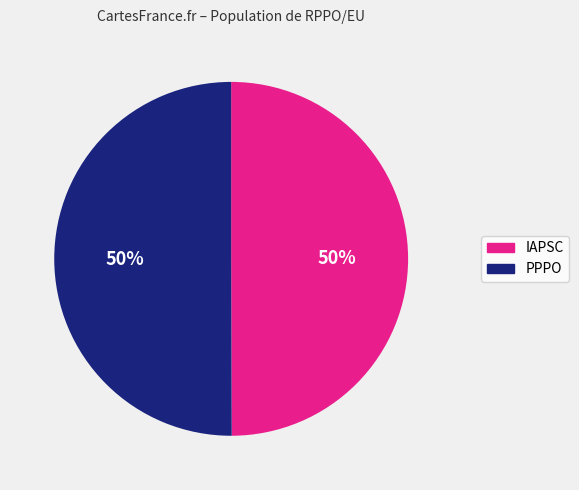

What is the ratio of the value at IAPSC to the value at PPPO?

1.0